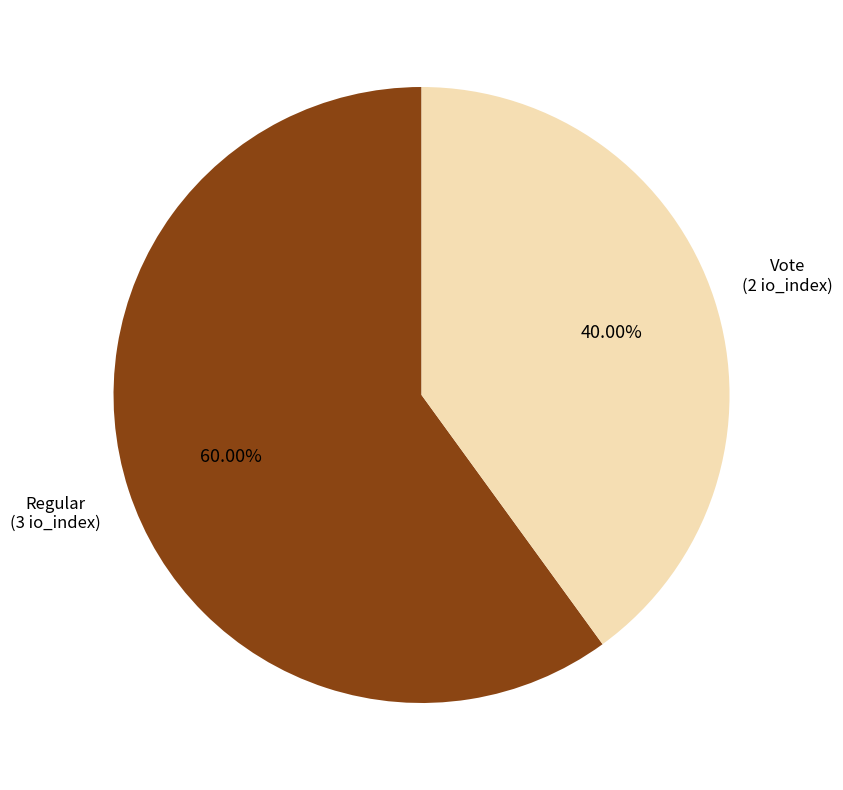

Is there any slice that represents more than half of the pie?

Yes